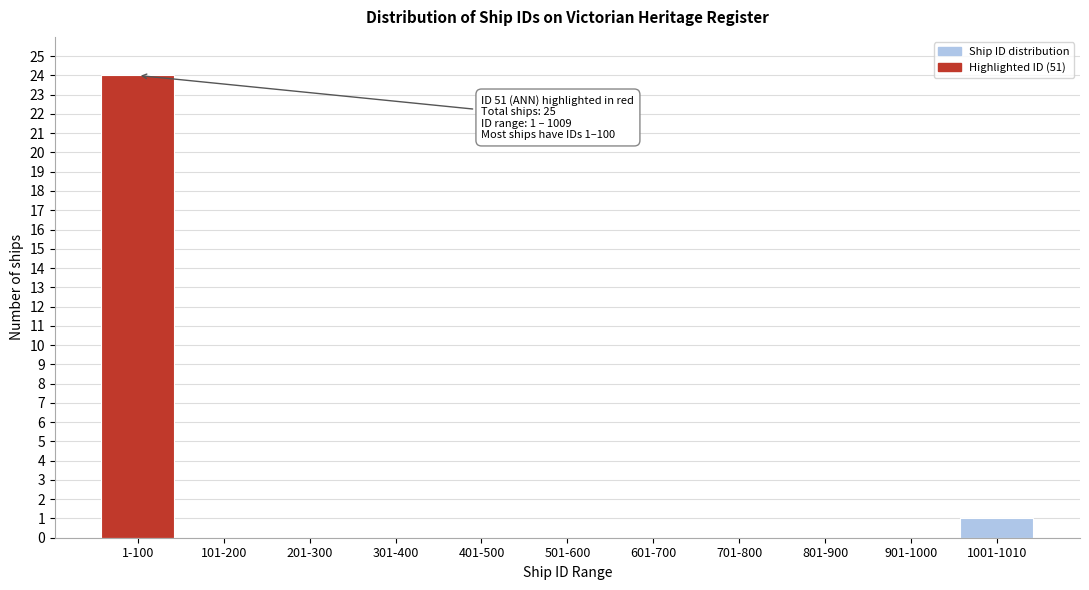

Reading left to right, extract all data points from this chart.

1-100=24	101-200=0	201-300=0	301-400=0	401-500=0	501-600=0	601-700=0	701-800=0	801-900=0	901-1000=0	1001-1010=1